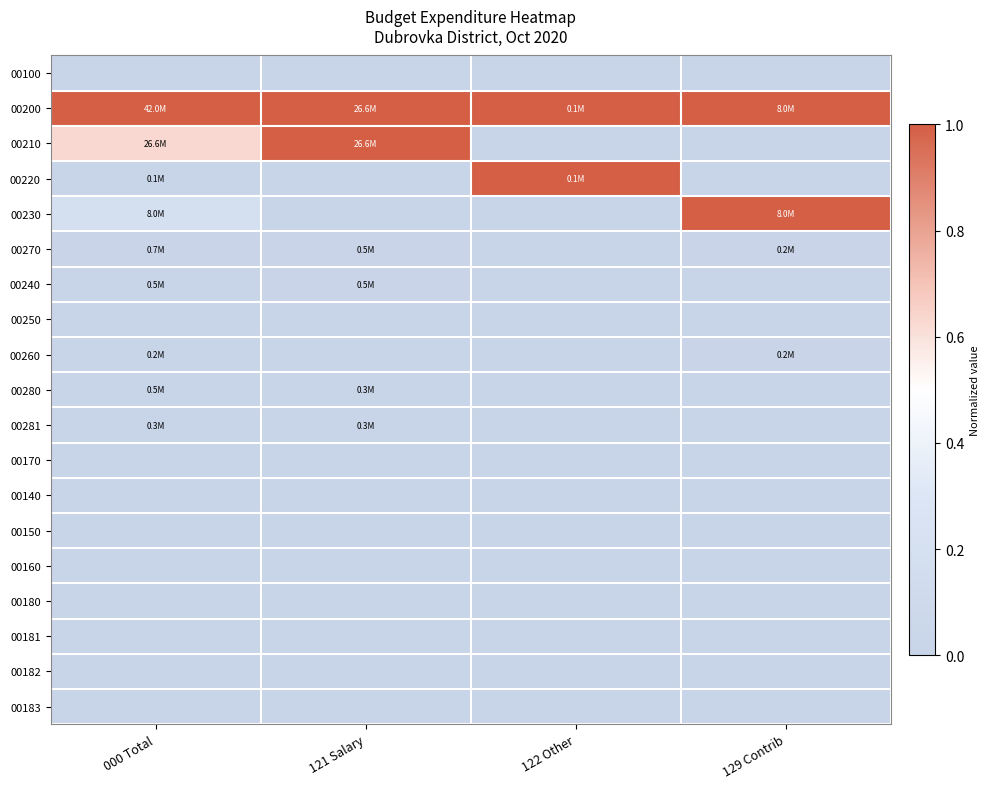

How many data points does each series have?

4